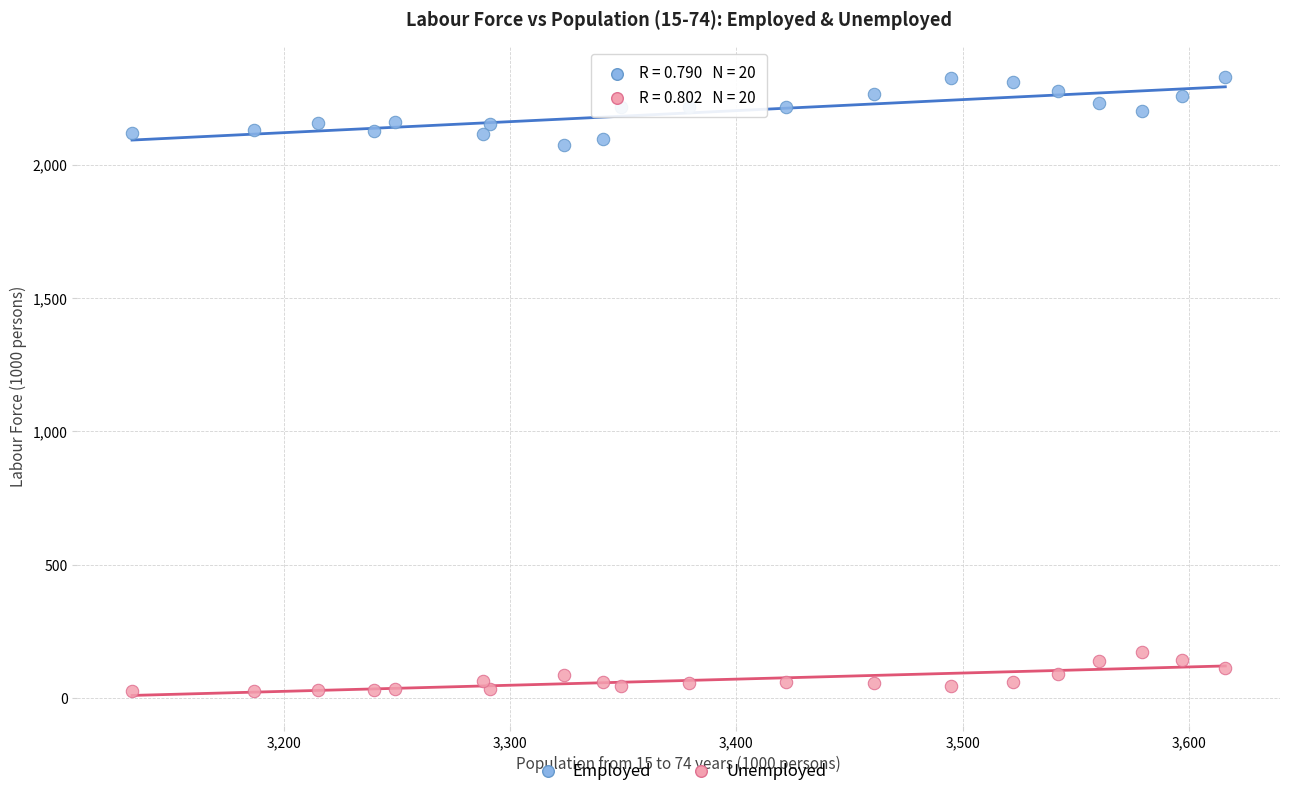

Which series has the largest Y range (max minus min)?

Employed